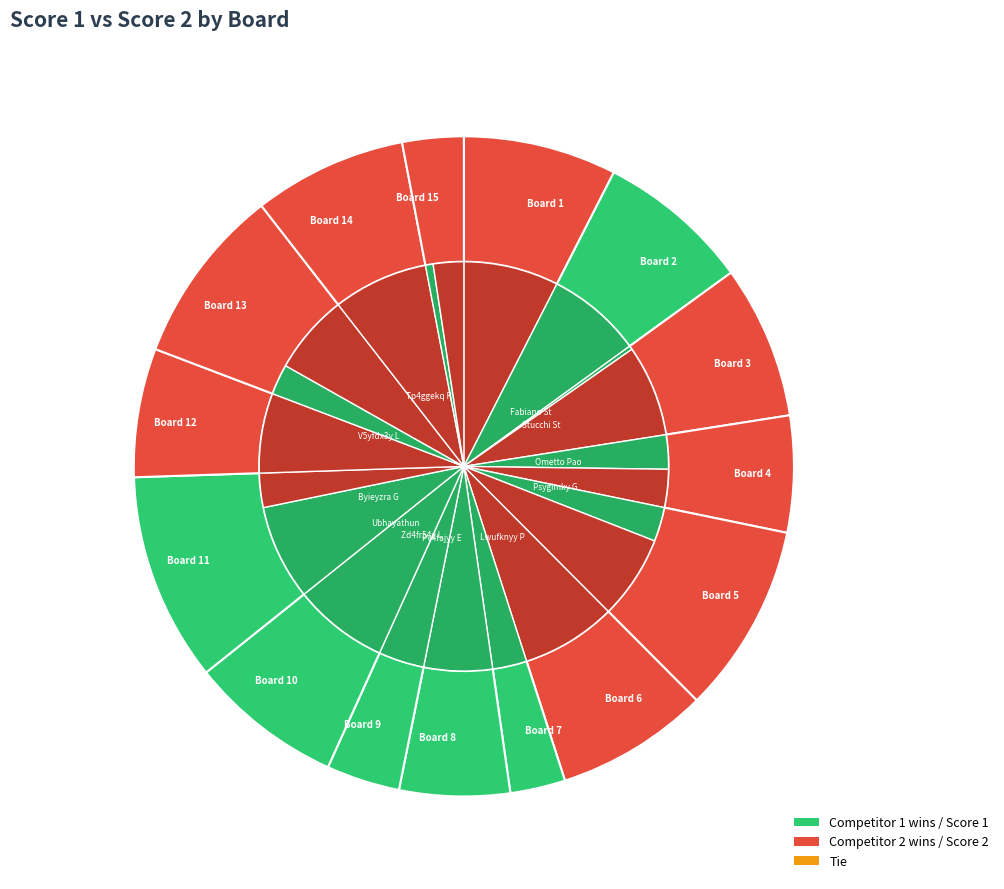

Between Board 4 and Board 9, which series saw the biggest shift?

Score 2